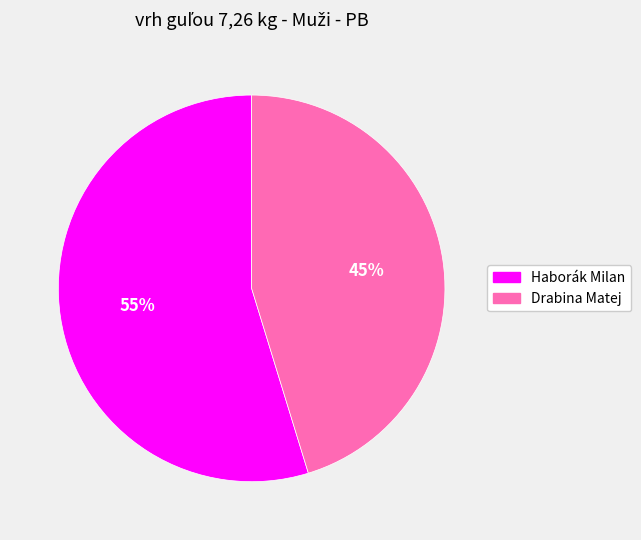

Which category has the biggest portion of the pie?

Haborák Milan